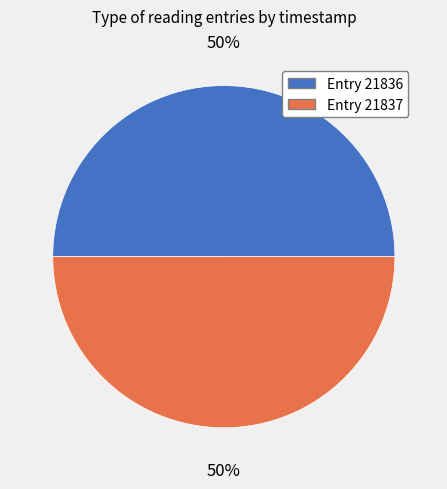

Do Entry 21837 and Entry 21836 together represent more than half of the pie?

Yes